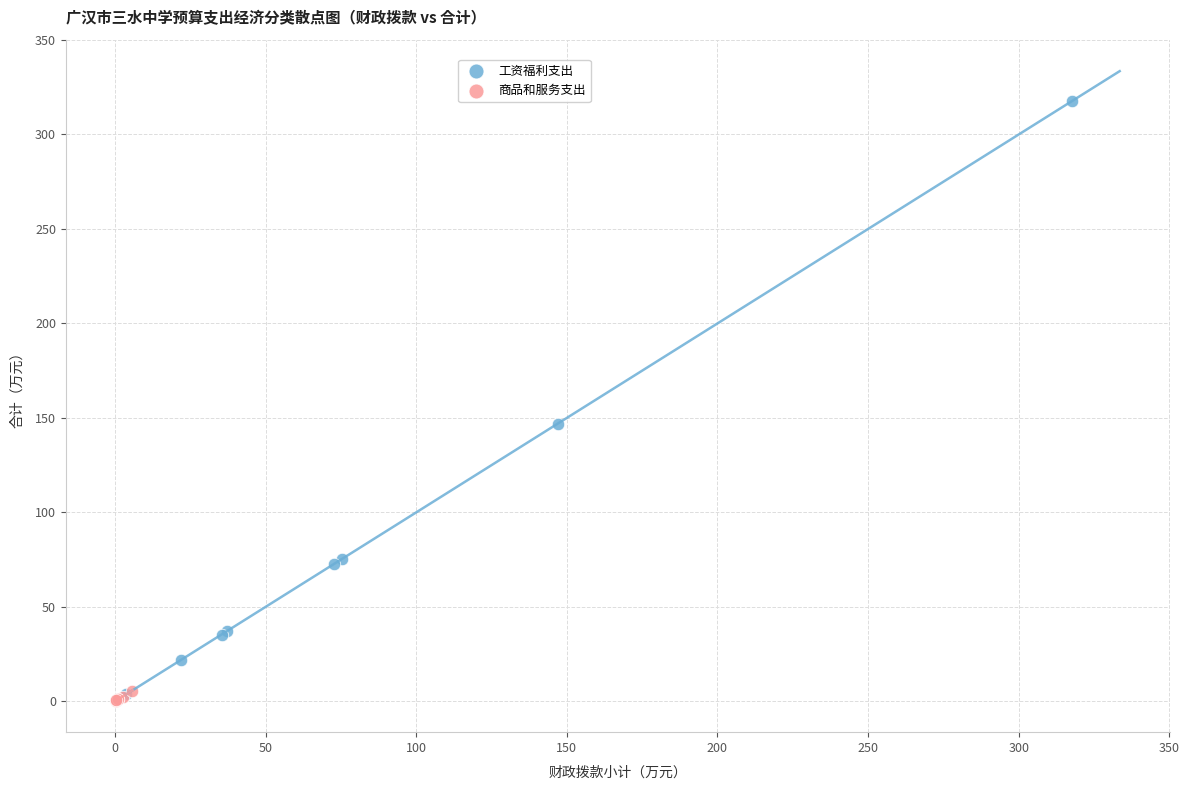

What are all the series names shown in the legend?

工资福利支出, 商品和服务支出